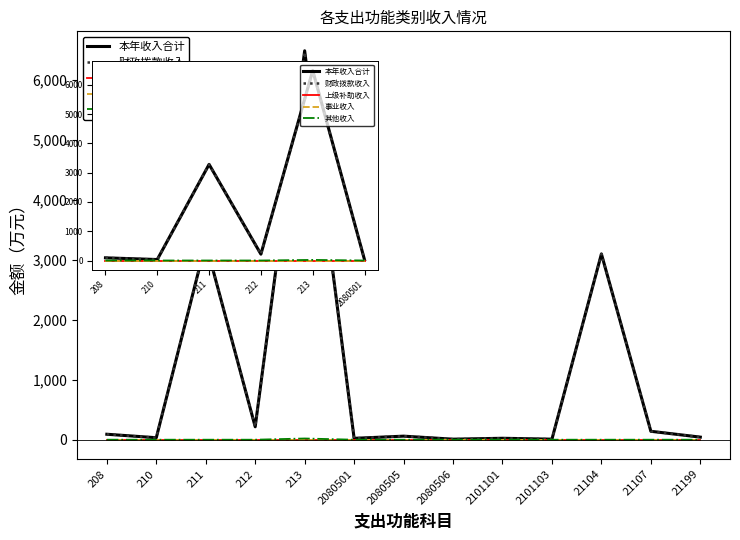

The value of 本年收入合计 at 210 is 33.2. True or false?

True